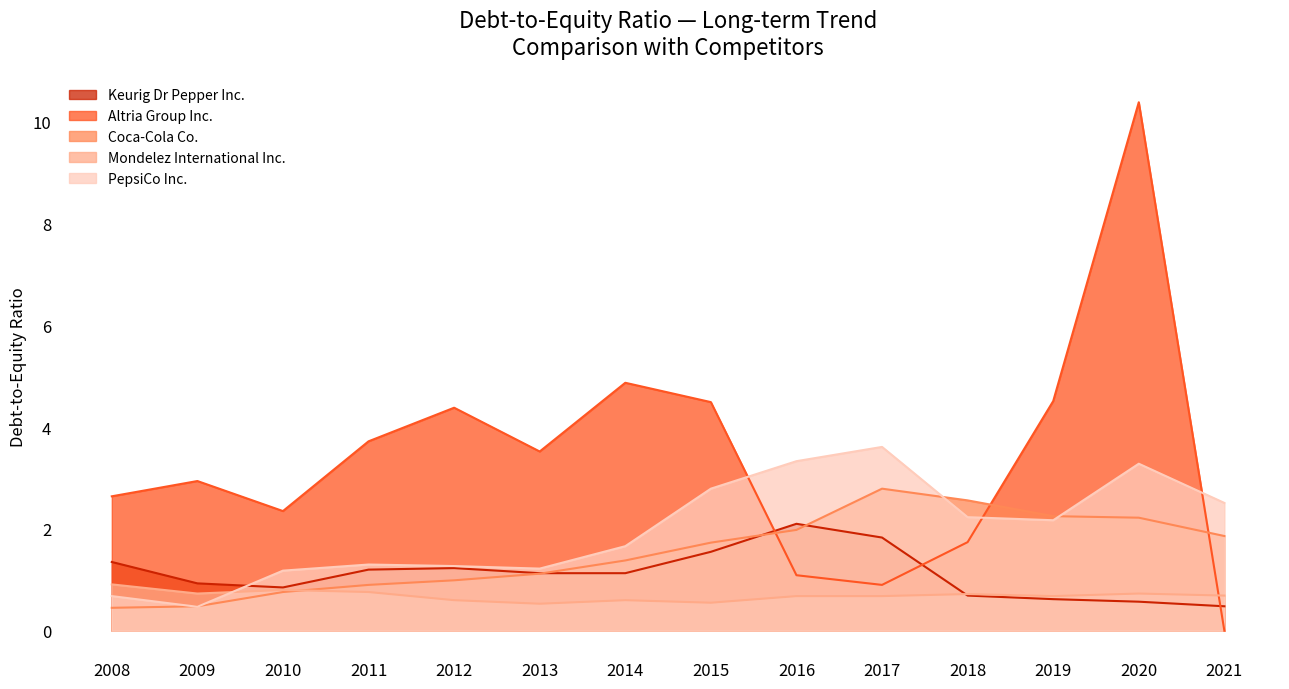

The value of Altria Group Inc. at 2016 is 0.4. True or false?

False